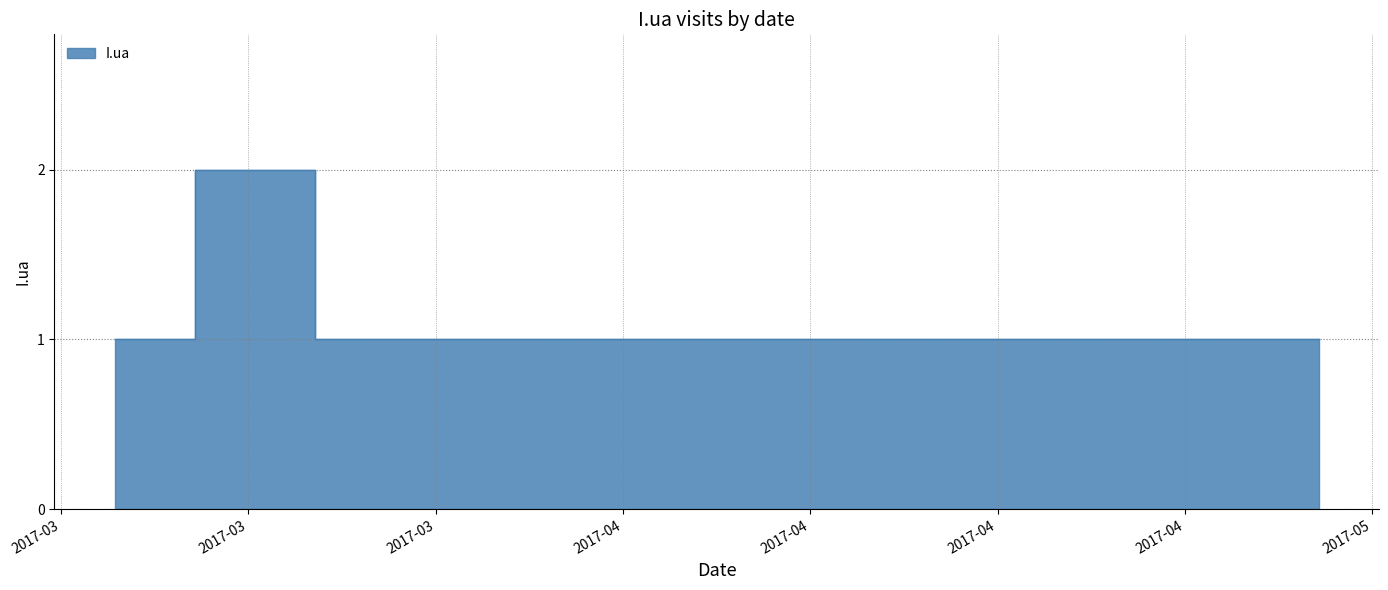

Reading left to right, what are all the values shown in this chart?

1	1	1	1	2	1